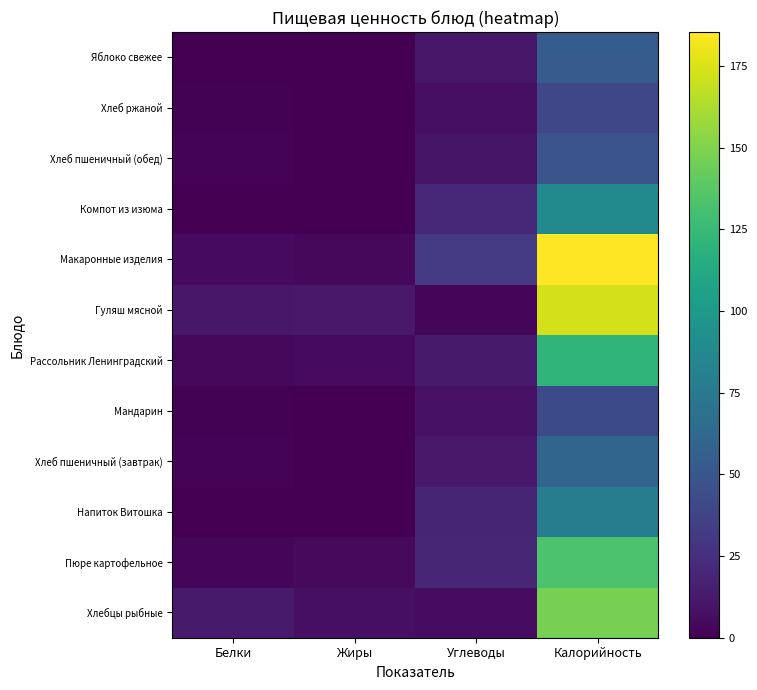

Which category has the highest value across all series?

Калорийность